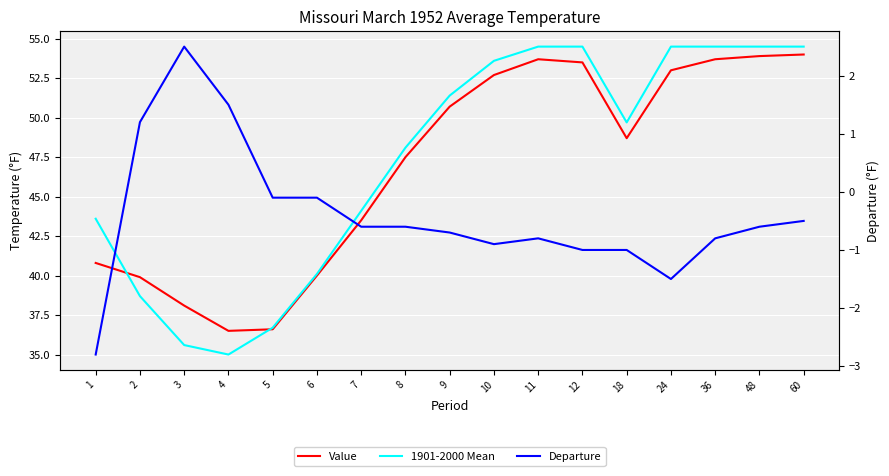

Count the number of data series in this chart.

3